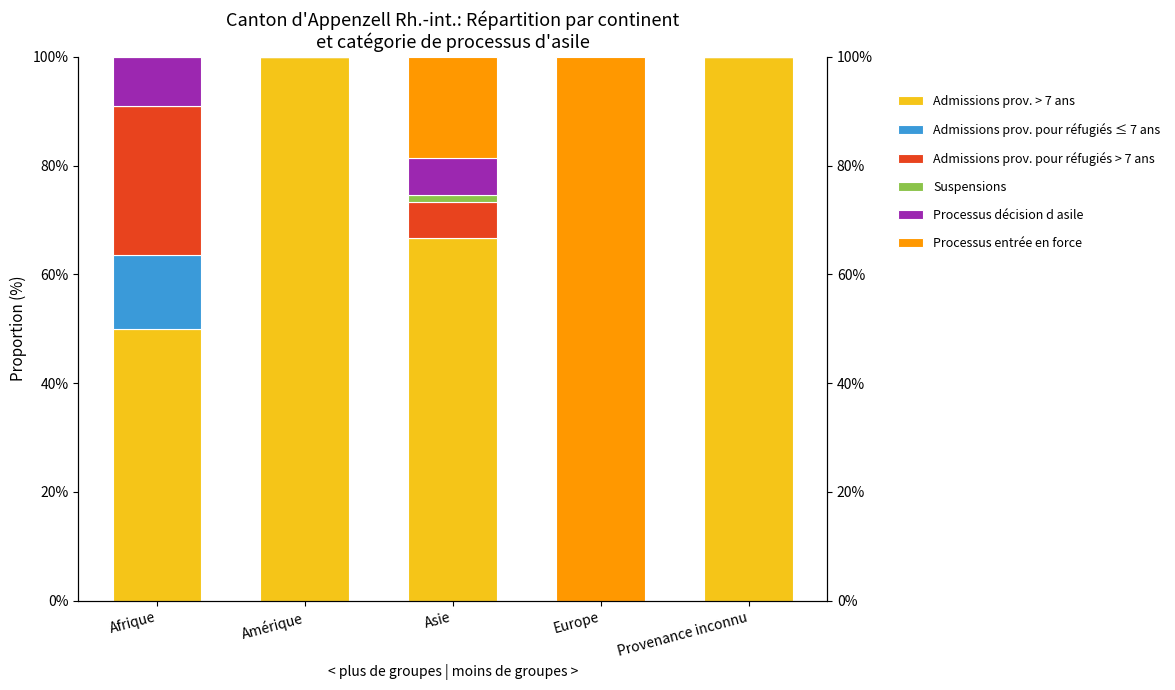

Which label corresponds to the largest value in the chart?

Amérique